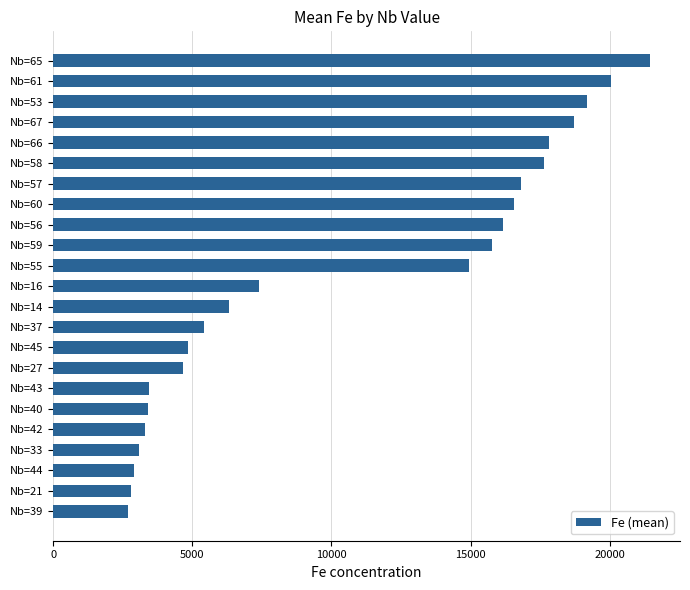

How many categories are shown in the chart?

23